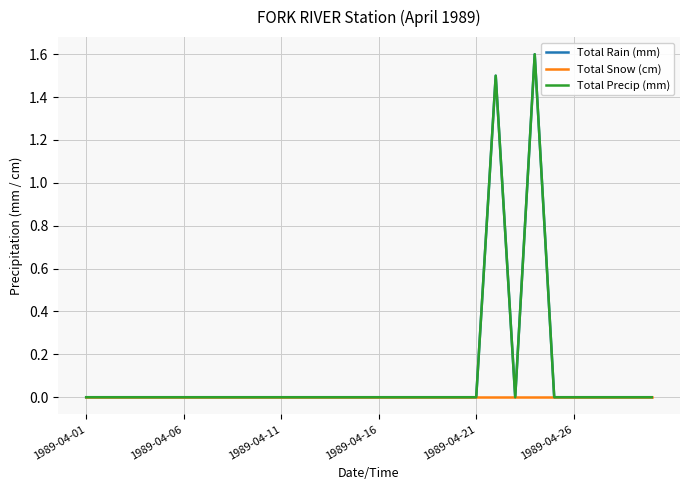

Which label corresponds to the smallest value in the chart?

1989-04-01